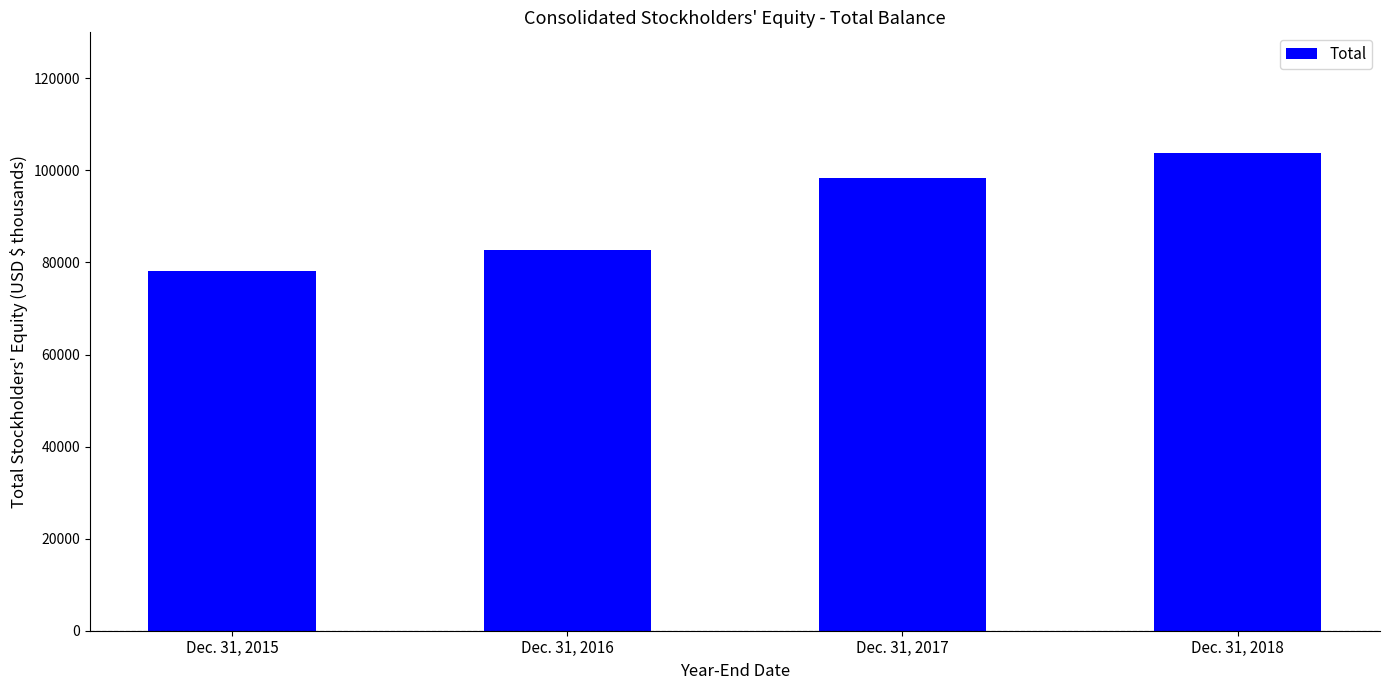

Is it true that the value at Dec. 31, 2016 is 82752?

True